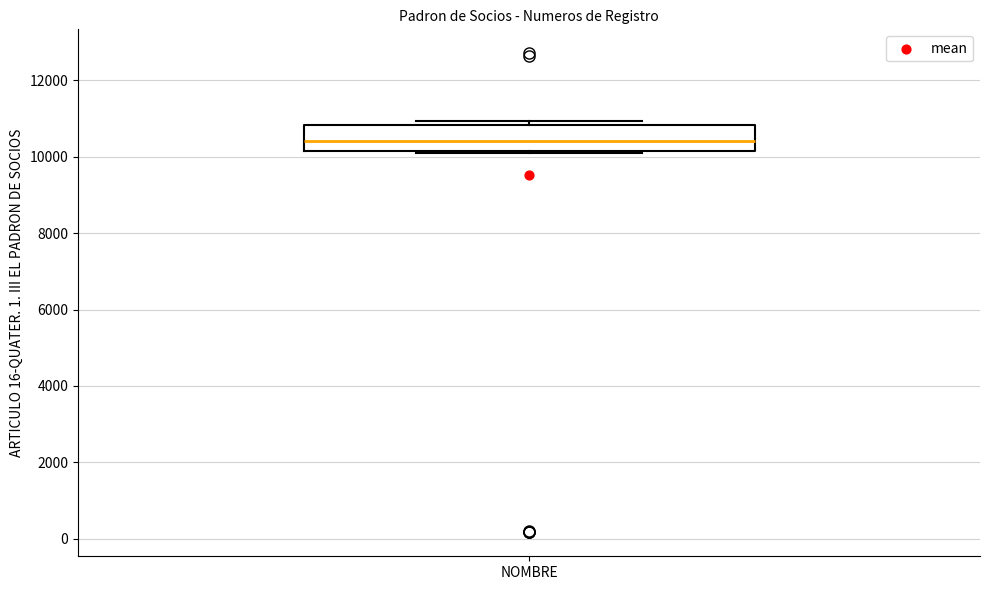

Transcribe this box plot: give where the median line is, the range the box spans, and where the two whiskers end, as read against the y-axis. The values are not printed on the chart, so give them approximately, as read against the axis.

median 10400, box 10200 to 10800, whiskers 10000 to 11000